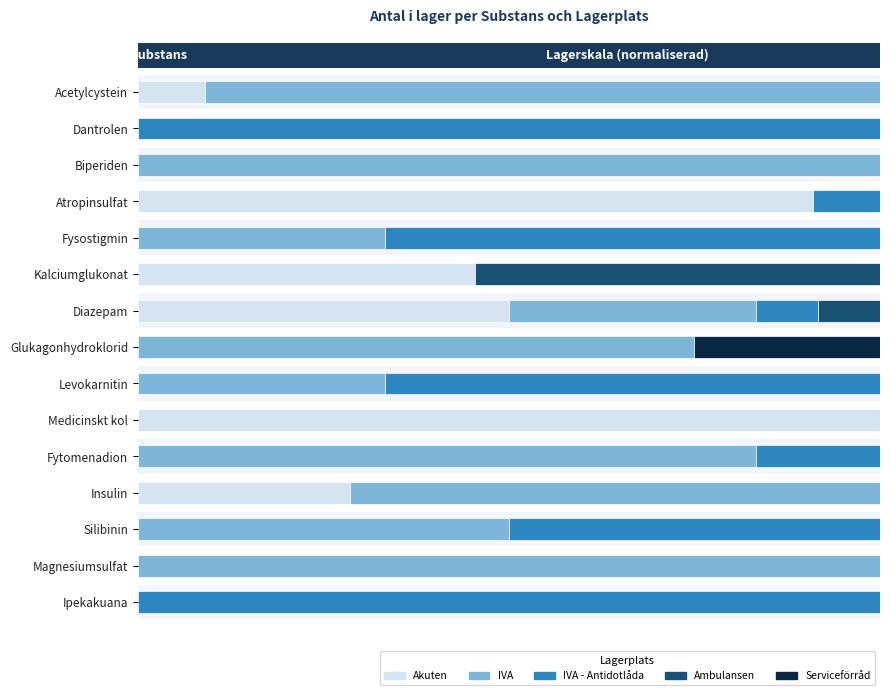

Read the IVA value at Acetylcystein.

0.9